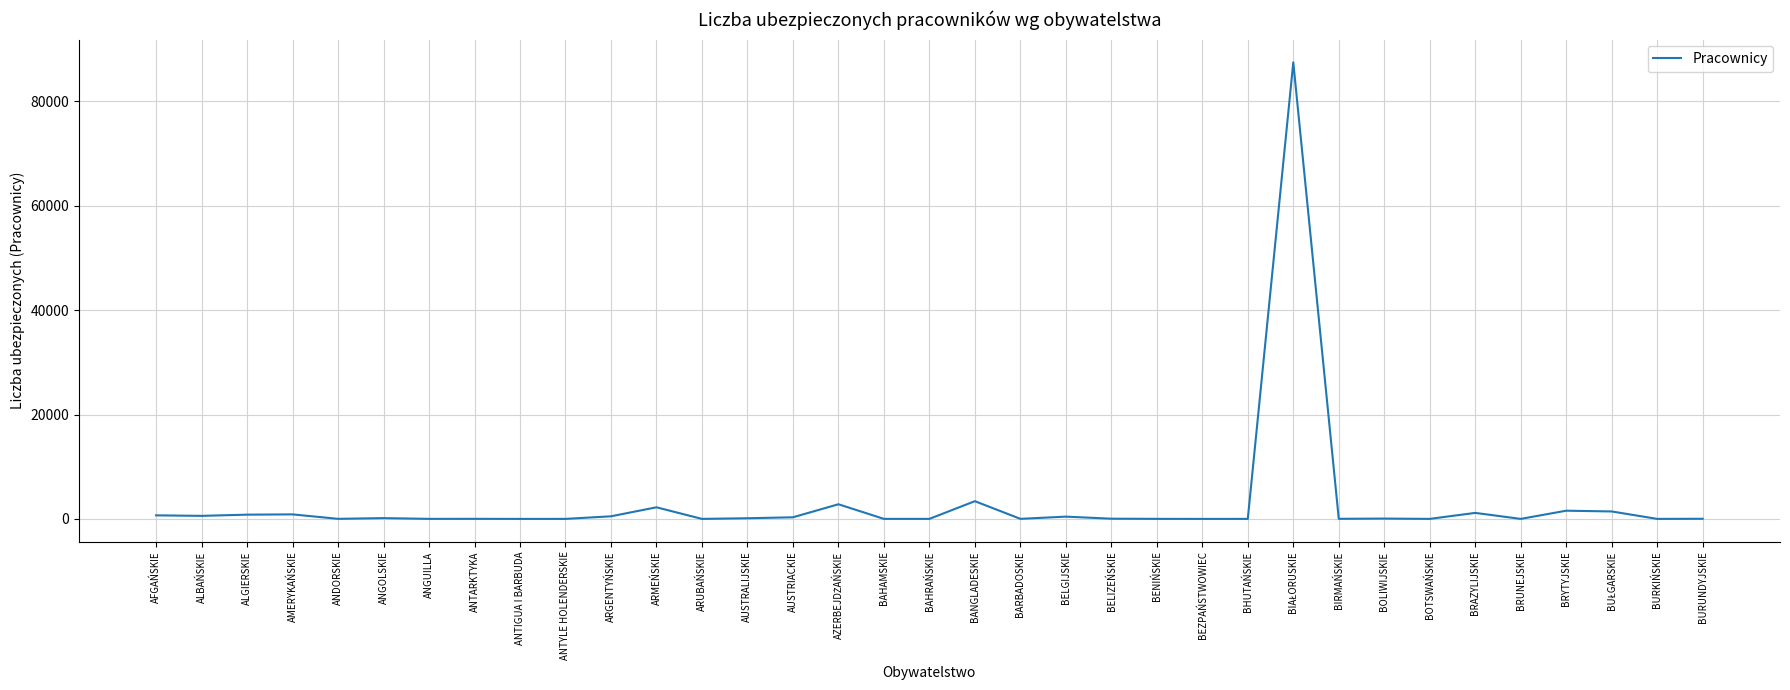

What is the greatest value displayed?

87456